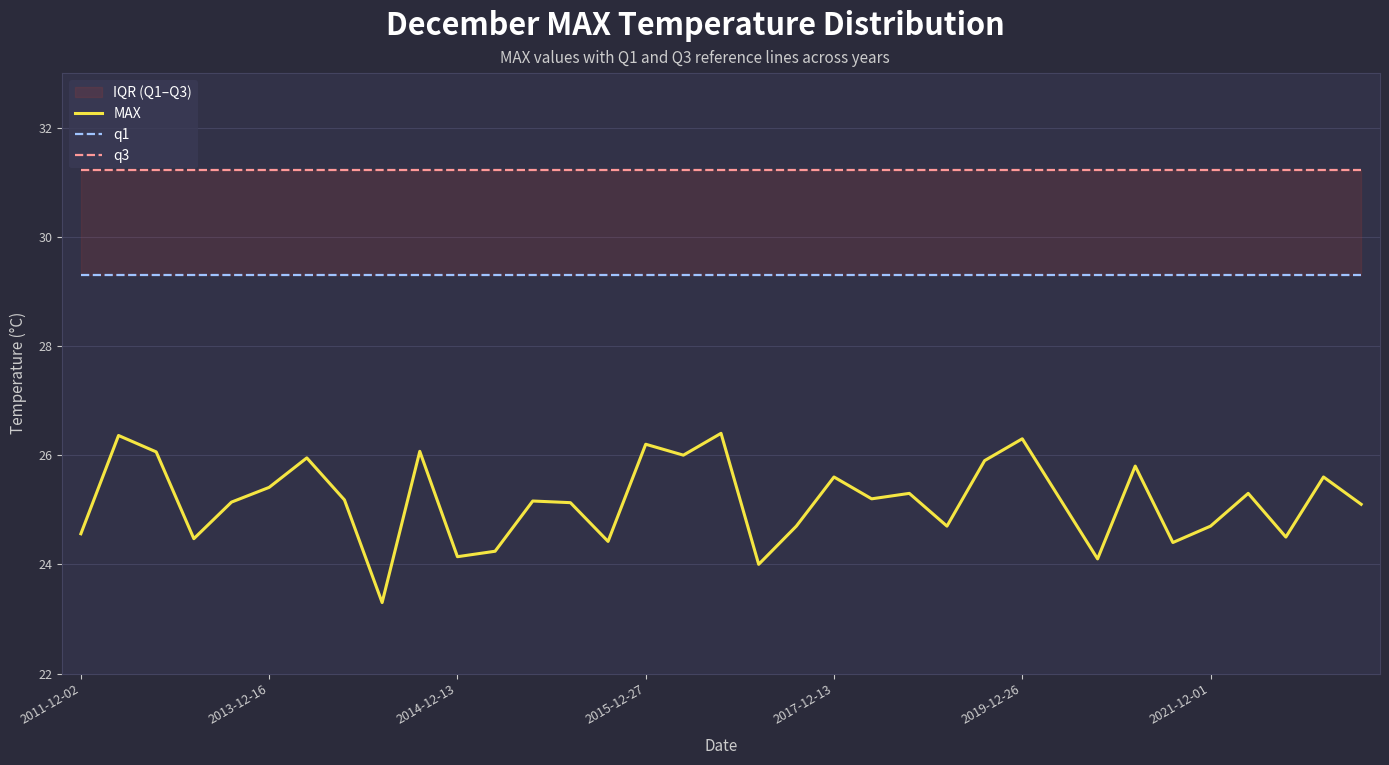

The value of q3 at 34 is 9.3. True or false?

False